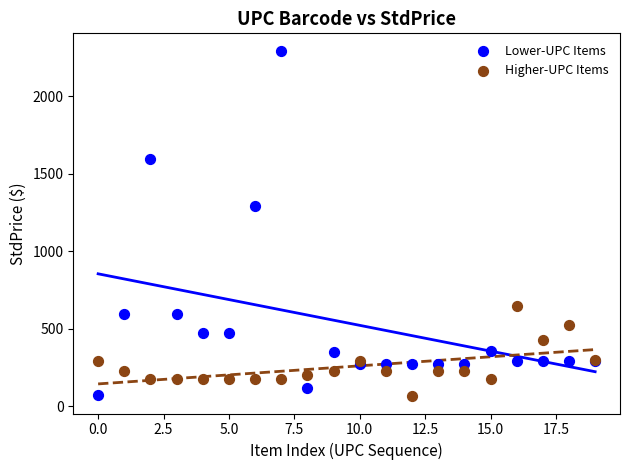

Which series has the largest Y range (max minus min)?

Lower-UPC Items